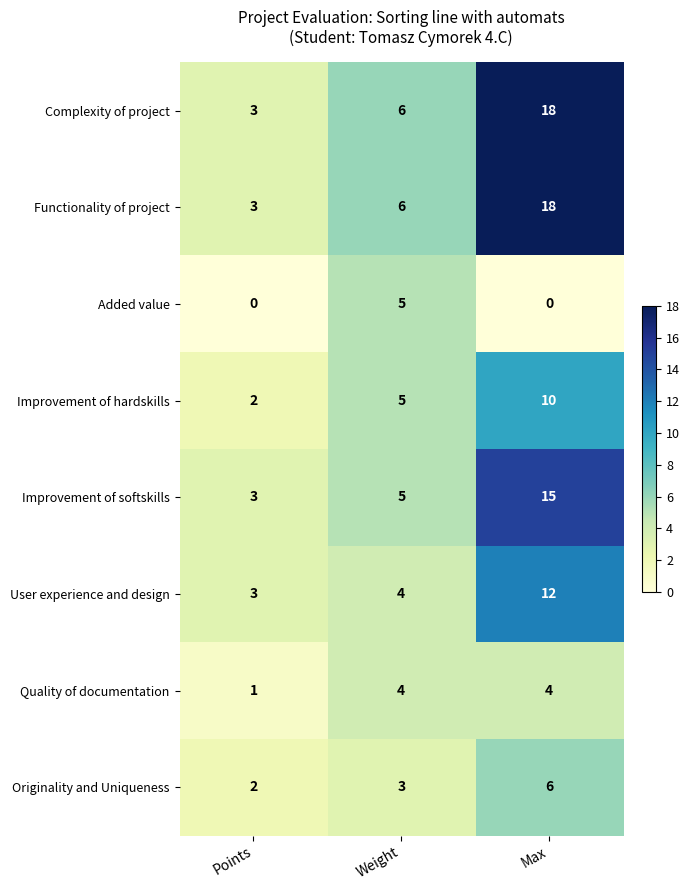

Reading left to right, transcribe all the data shown in this chart.

Complexity of project: Points=3	Weight=6	Max=18
Functionality of project: Points=3	Weight=6	Max=18
Added value: Points=0	Weight=5	Max=0
Improvement of hardskills: Points=2	Weight=5	Max=10
Improvement of softskills: Points=3	Weight=5	Max=15
User experience and design: Points=3	Weight=4	Max=12
Quality of documentation: Points=1	Weight=4	Max=4
Originality and Uniqueness: Points=2	Weight=3	Max=6